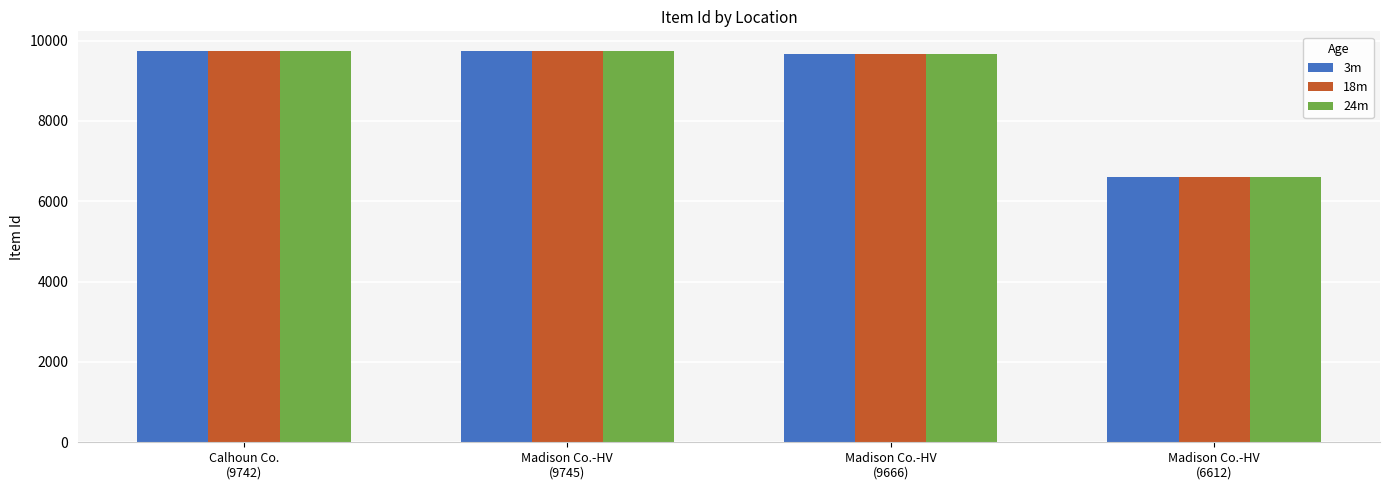

What is the total value across all series at Madison Co.-HV
(9666)?

28998